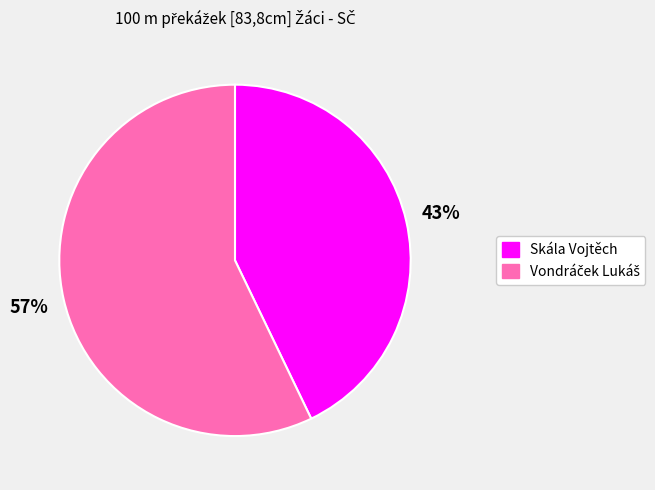

To the nearest percent, what percentage of the pie is Skála Vojtěch?

43%